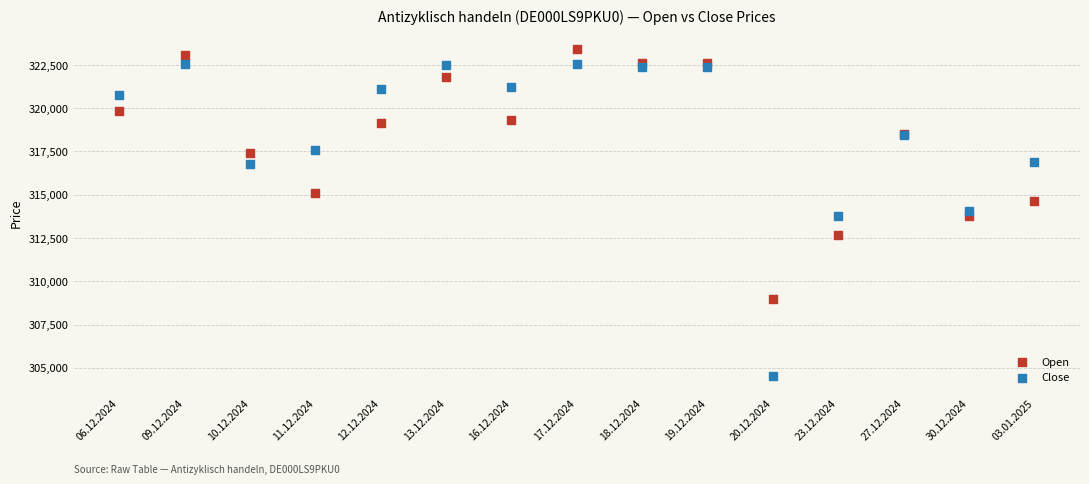

Which series reaches the maximum Y coordinate?

Open